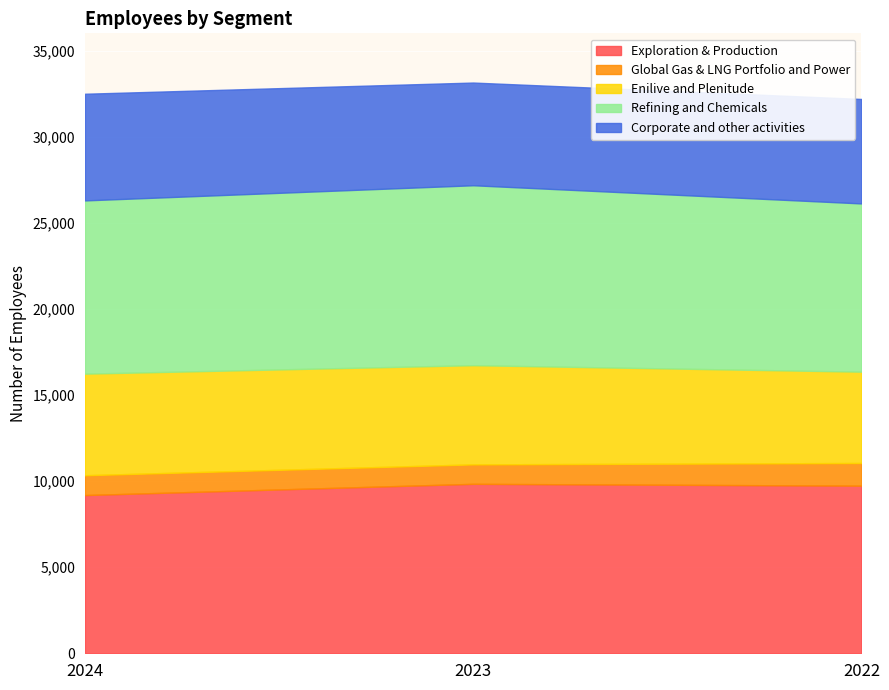

How many data points in Refining and Chemicals are above 10060?

1